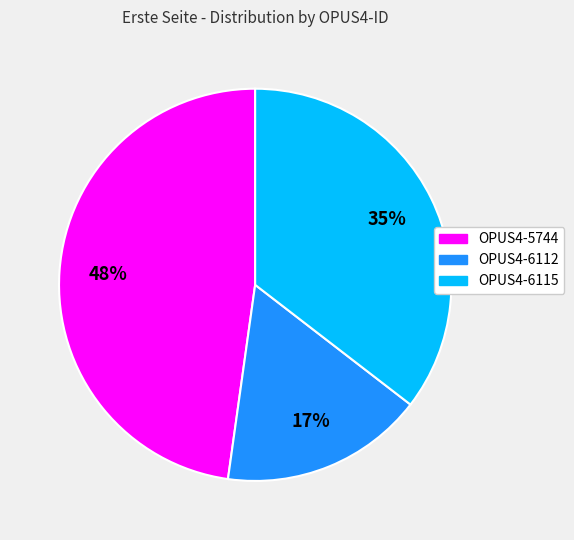

What percentage is the OPUS4-5744 slice, to the nearest percent?

48%